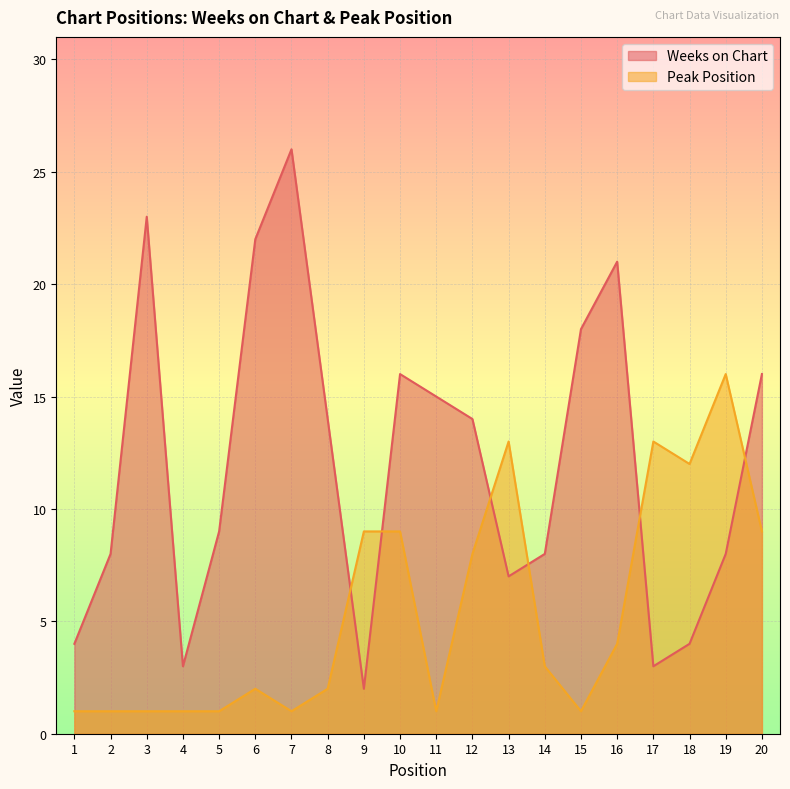

How many interior local peaks does the Weeks on Chart series have?

4